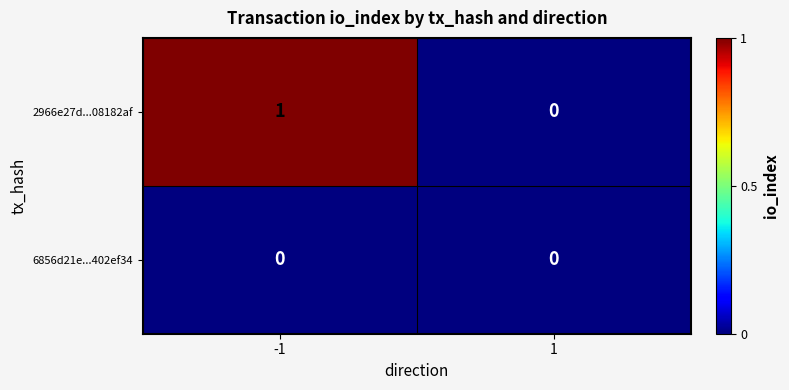

Reading left to right, extract all data points from this chart.

2966e27d...08182af: -1=1	1=0
6856d21e...402ef34: -1=0	1=0